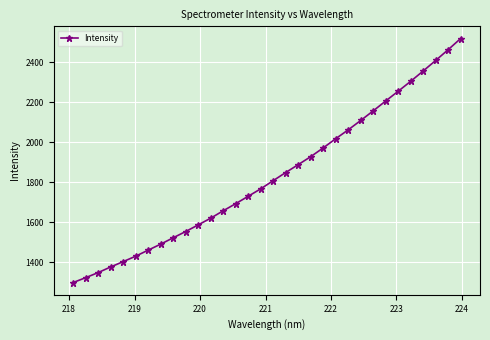

True or false: the data has more than 2 interior local peaks.

False